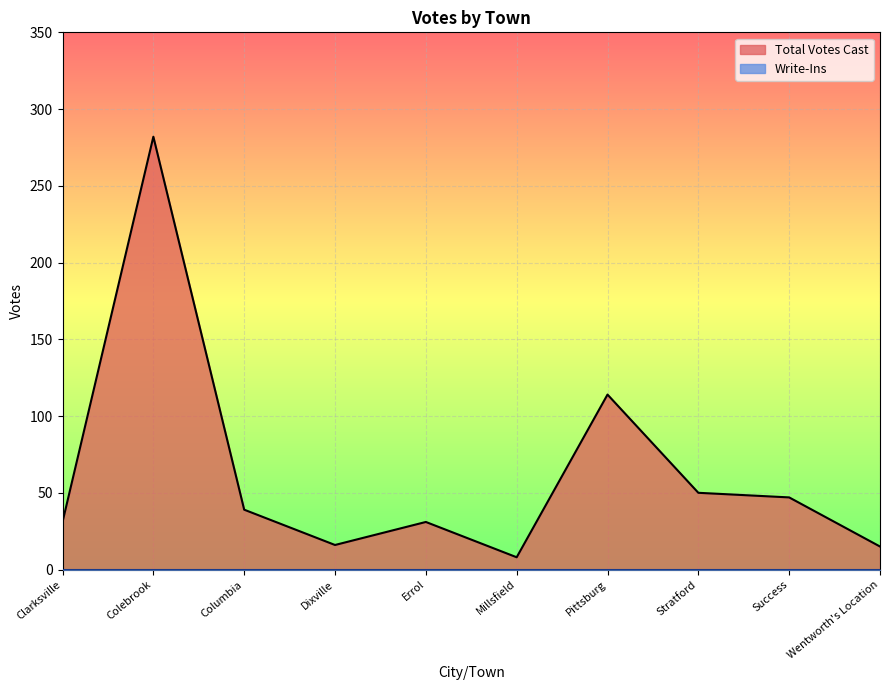

How many values exceed 39?

4